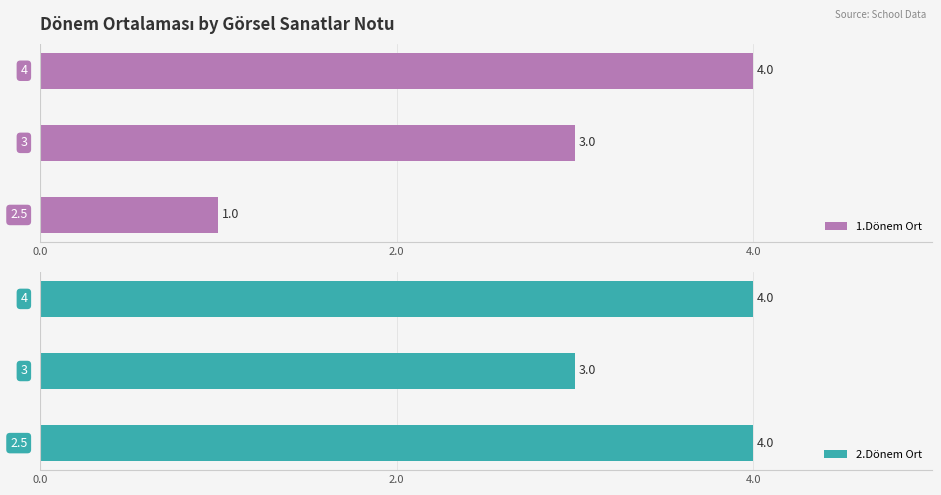

How many bars are there in each group?

2